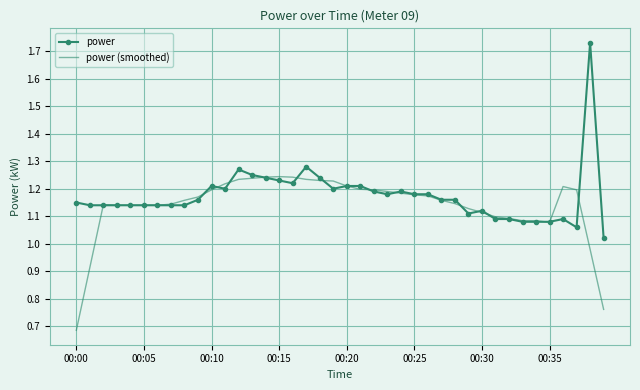

What are all the series names shown in the legend?

power, power (smoothed)